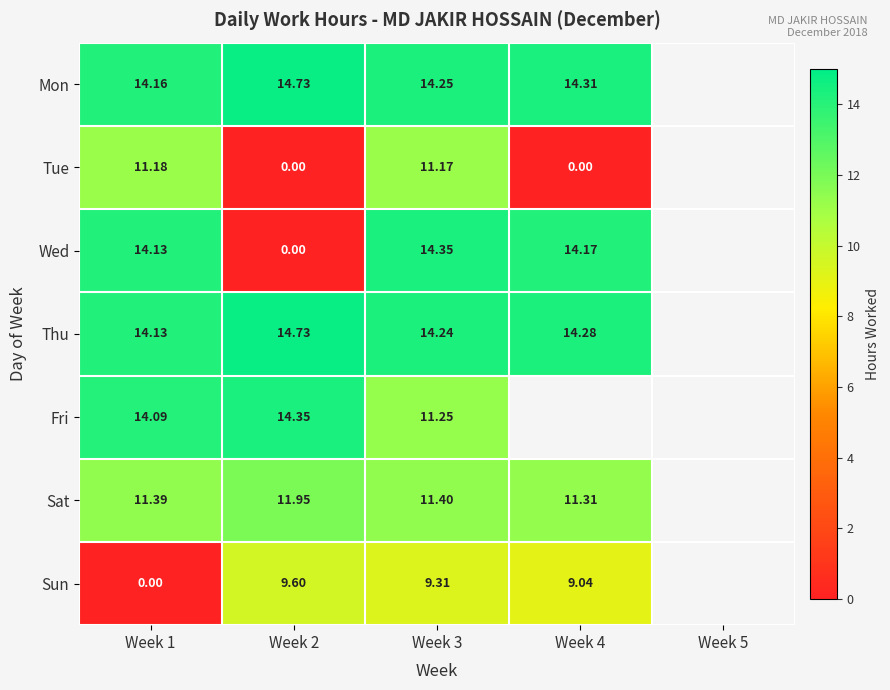

What is the difference between the highest and lowest values at Week 4?

14.3